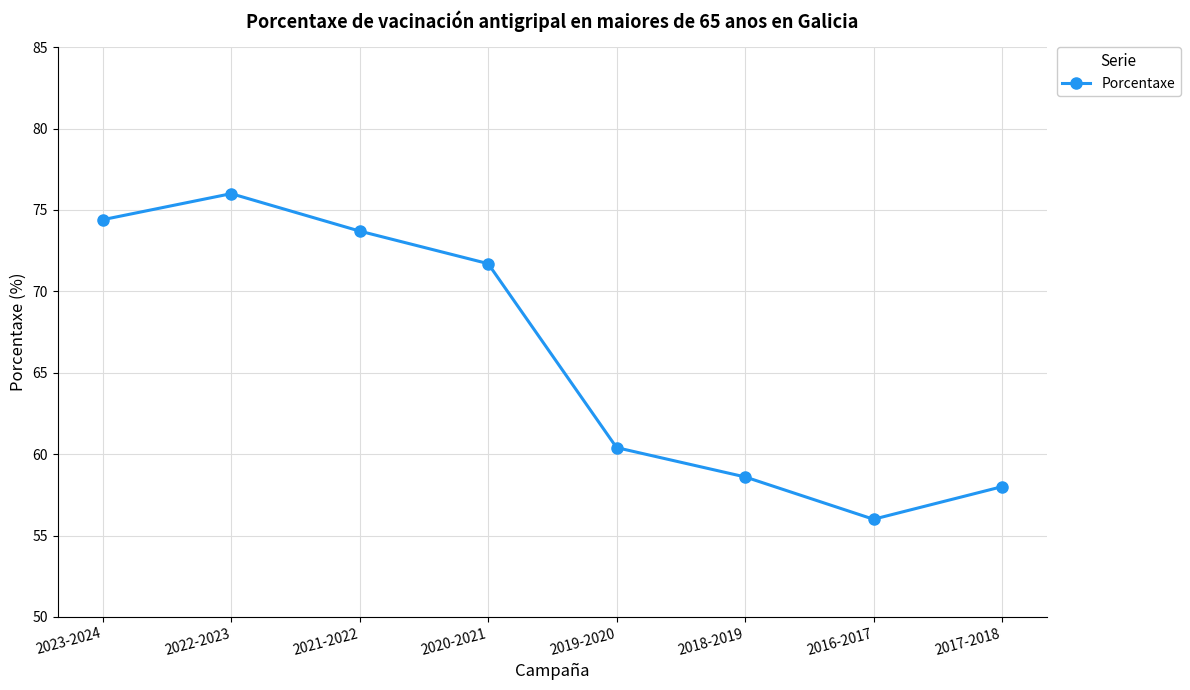

What is the average value?

66.1